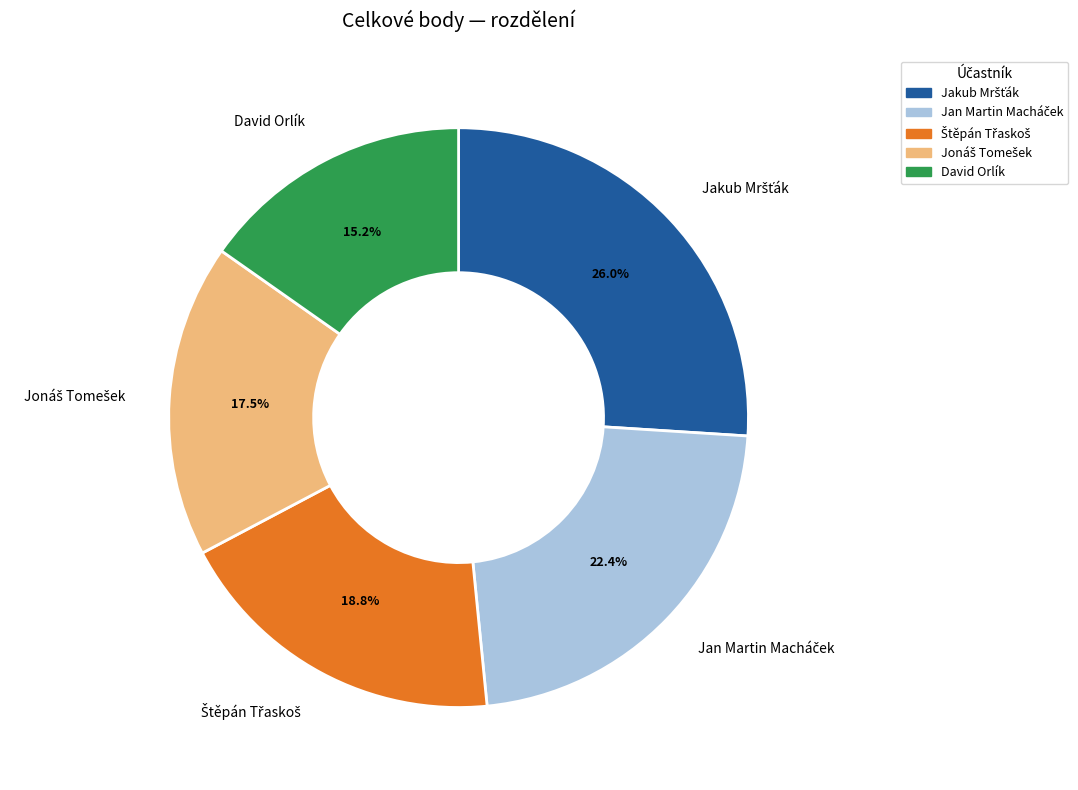

Which category has the smallest portion of the pie?

David Orlík